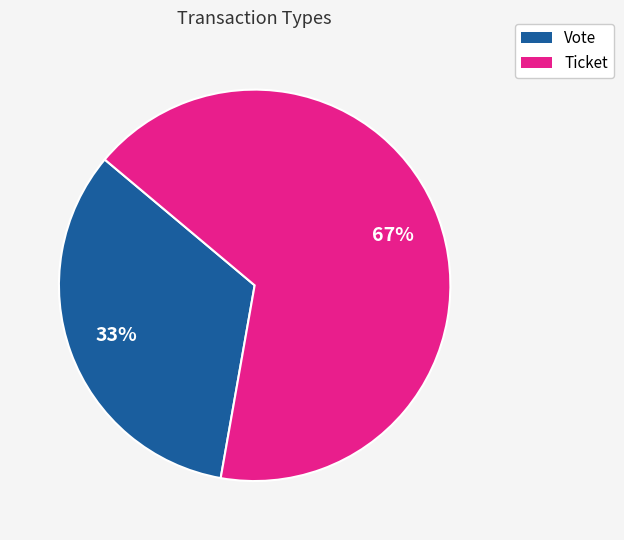

To the nearest percent, what percentage of the pie is Vote?

33%